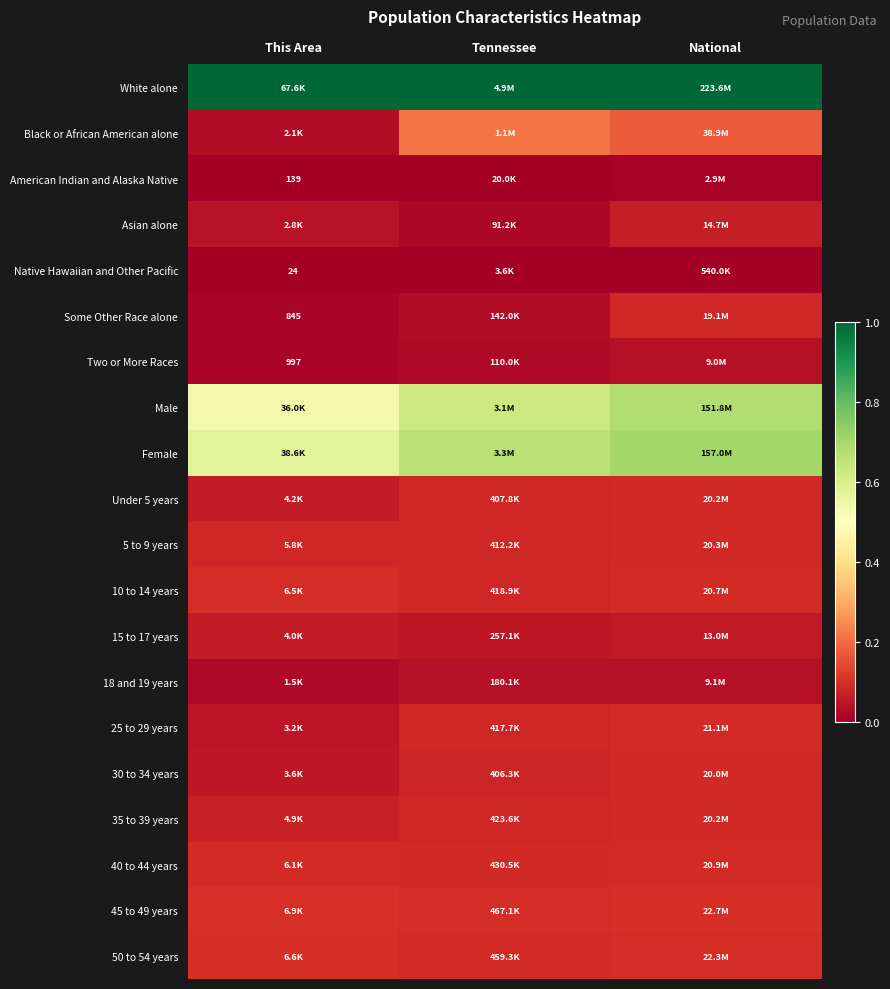

The Two or More Races series shows 0.0 at This Area. True or false?

False